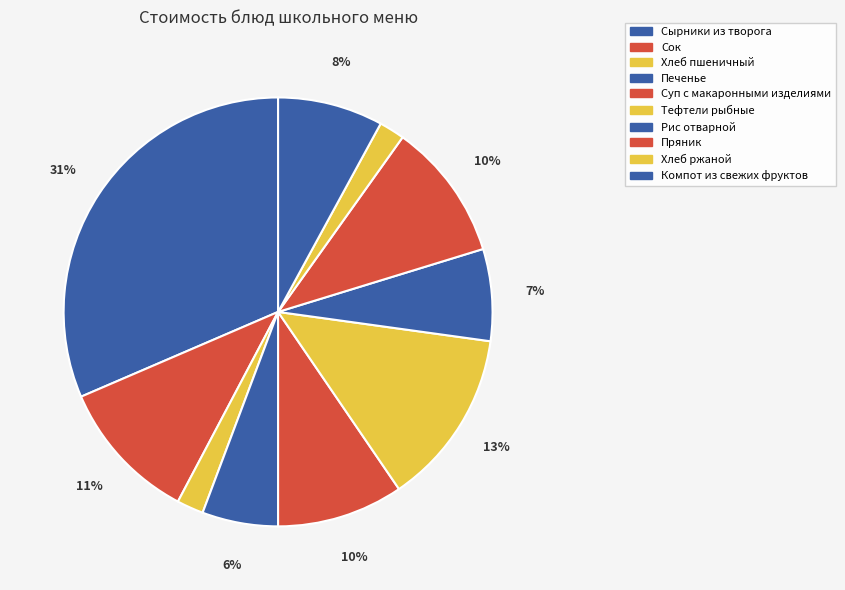

How many slices are in this pie chart?

10